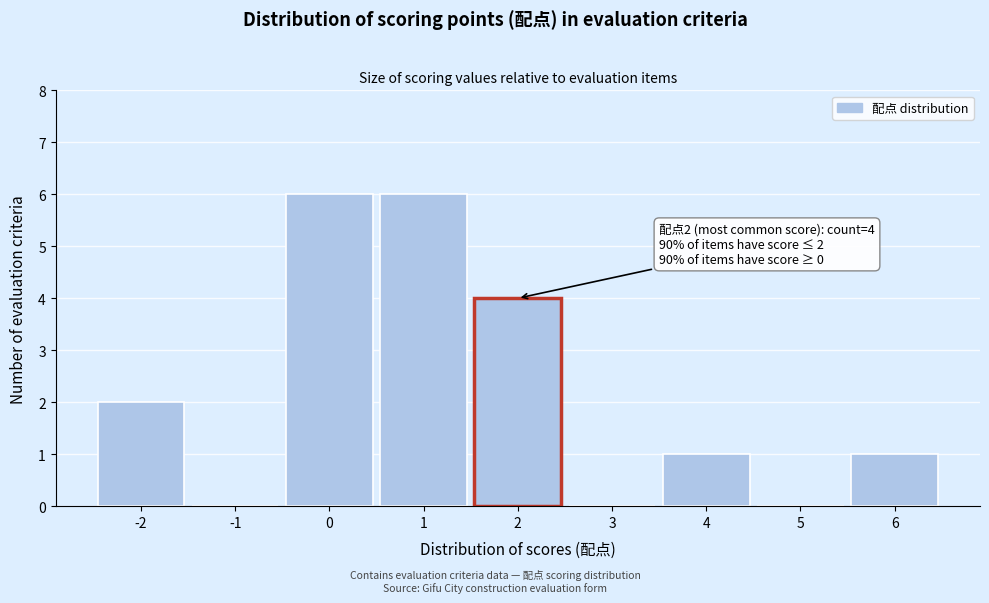

Reading right to left, extract all data points from this chart.

6=1	5=0	4=1	3=0	2=4	1=6	0=6	-1=0	-2=2